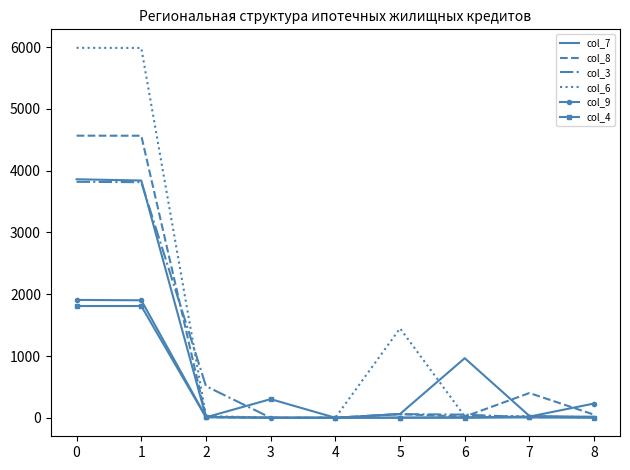

Which series has the largest total across all categories?

col_6